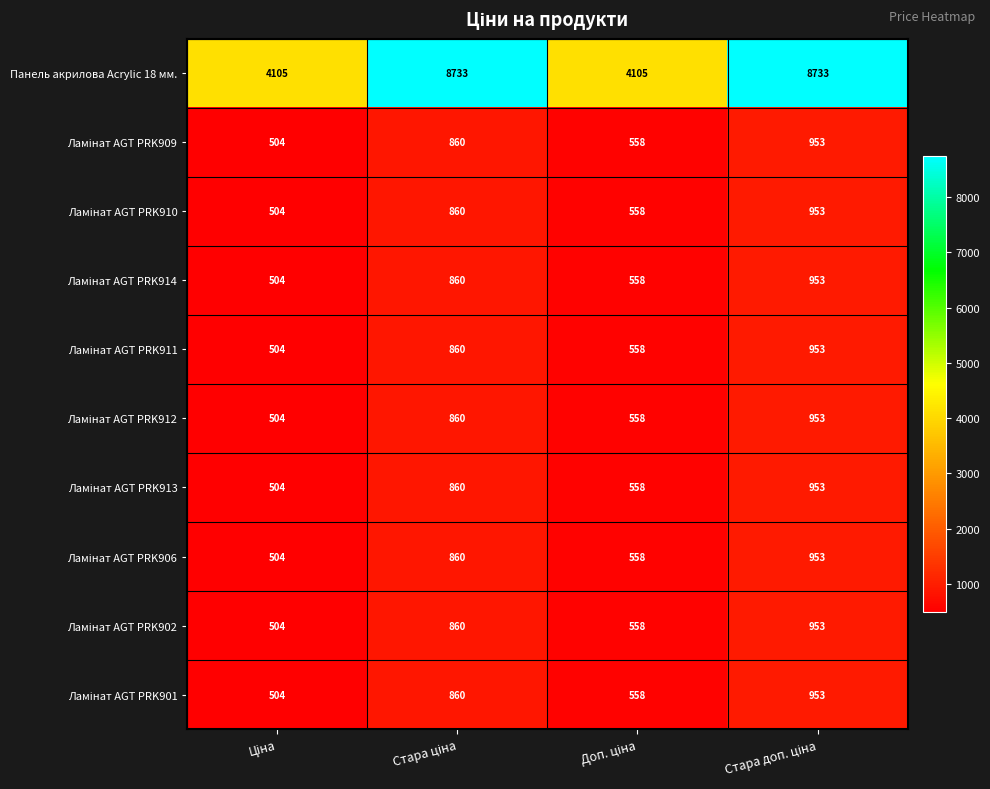

What is the smallest value displayed?

504